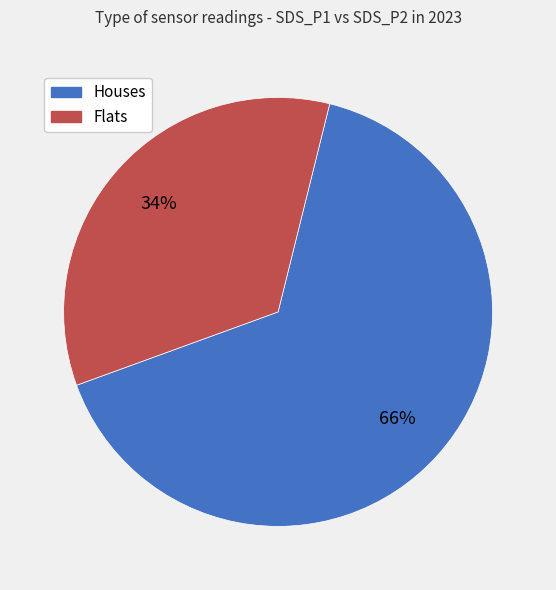

Is there any slice that represents more than half of the pie?

Yes